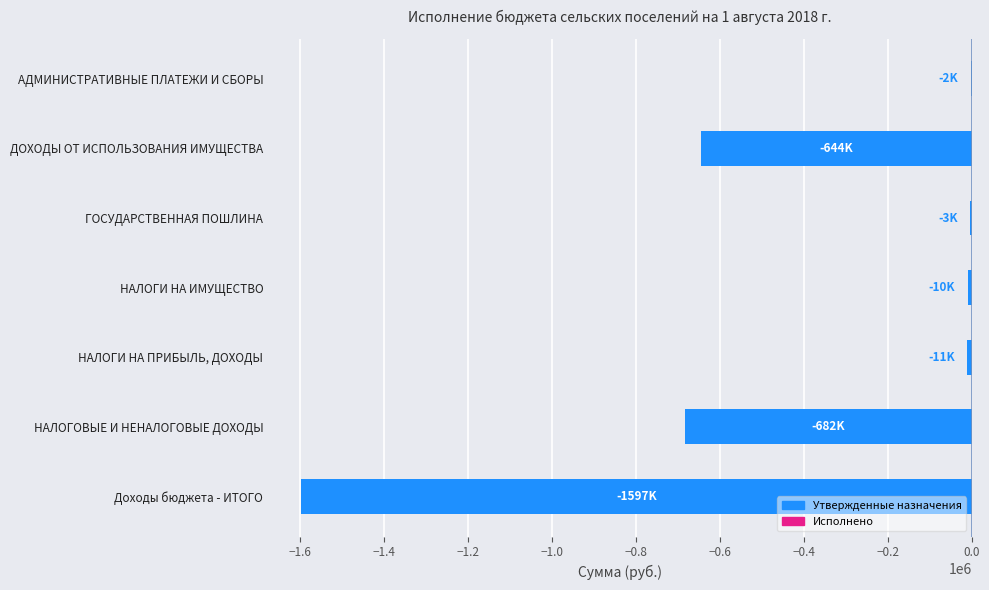

The chart shows a value of -643747.0 at ДОХОДЫ ОТ ИСПОЛЬЗОВАНИЯ ИМУЩЕСТВА. True or false?

True